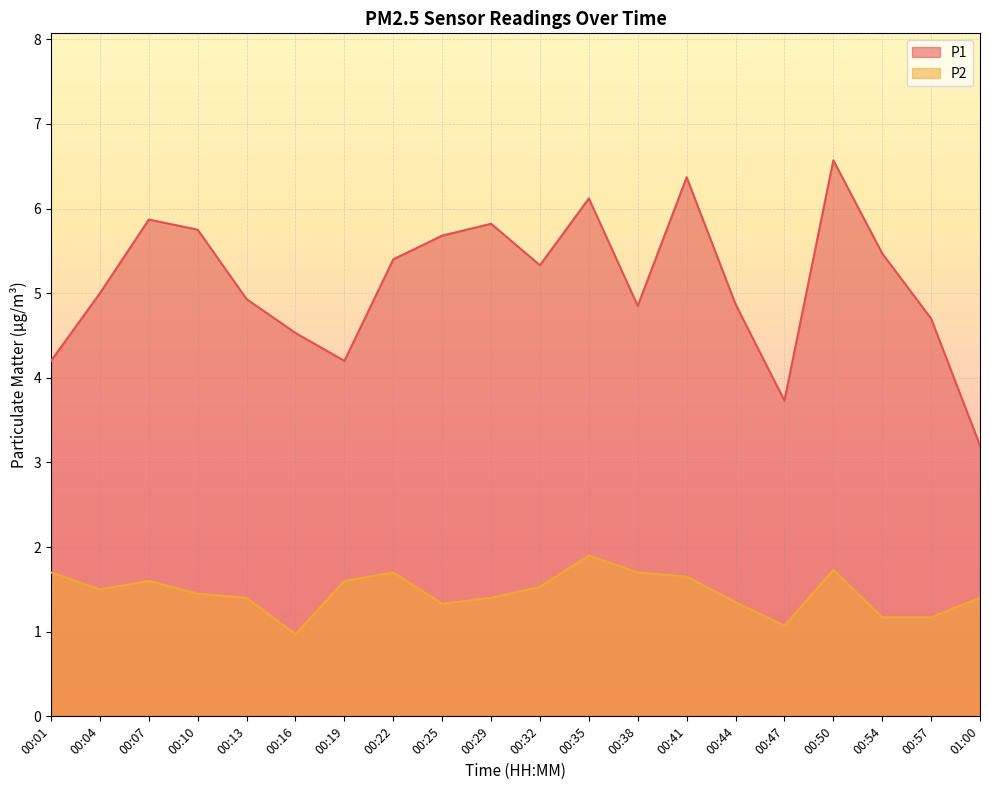

True or false: P1 has more than 0 points higher than both neighbors.

True